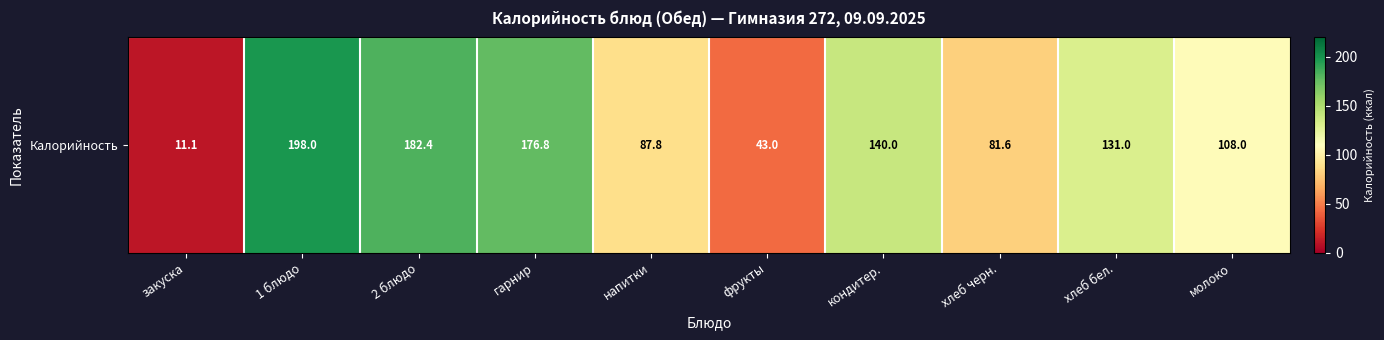

Read the value at 1 блюдо.

198.0